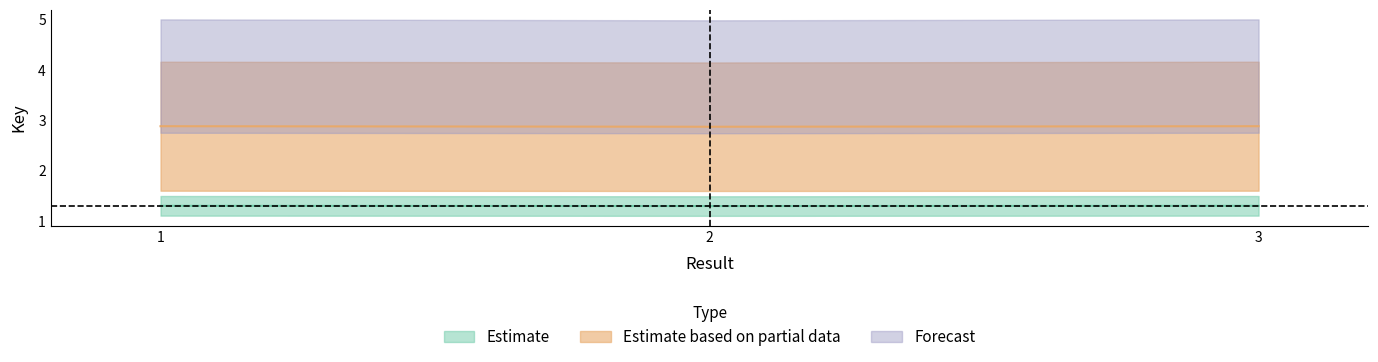

How many Estimate based on partial data values are between 2 and 3?

3